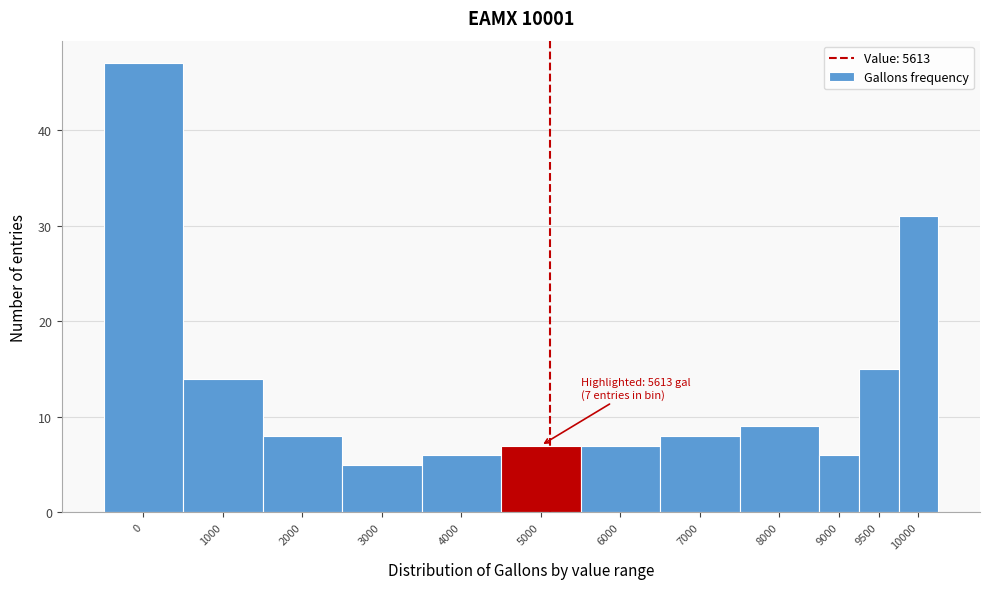

Reading left to right, what are all the values shown in this chart?

47	14	8	5	6	7	7	8	9	6	15	31